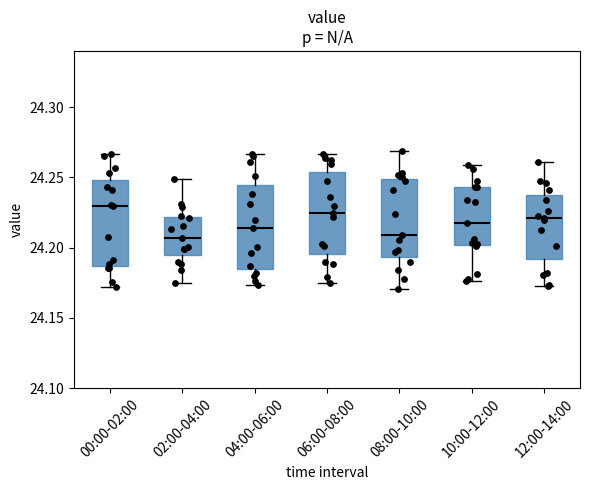

Reading left to right, transcribe this box plot: for each box, give where its median line is, the range the box spans, and where its two whiskers end, as read against the y-axis. The values are not printed on the chart, so give them approximately, as read against the axis.

00:00-02:00: median 24.230, box 24.185 to 24.250, whiskers 24.170 to 24.265
02:00-04:00: median 24.205, box 24.195 to 24.220, whiskers 24.175 to 24.250
04:00-06:00: median 24.215, box 24.185 to 24.245, whiskers 24.175 to 24.265
06:00-08:00: median 24.225, box 24.195 to 24.255, whiskers 24.175 to 24.265
08:00-10:00: median 24.210, box 24.195 to 24.250, whiskers 24.170 to 24.270
10:00-12:00: median 24.215, box 24.200 to 24.245, whiskers 24.175 to 24.260
12:00-14:00: median 24.220, box 24.190 to 24.235, whiskers 24.175 to 24.260